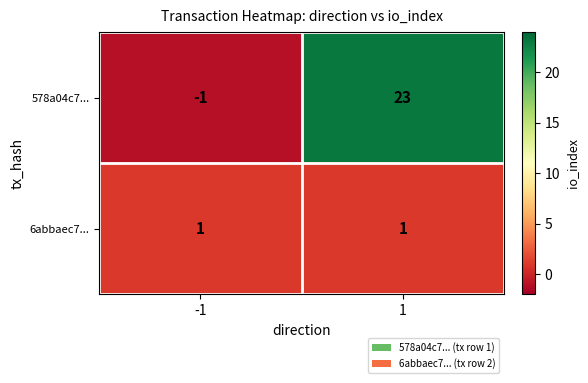

The value of 578a04c7... at -1 is -1. True or false?

True